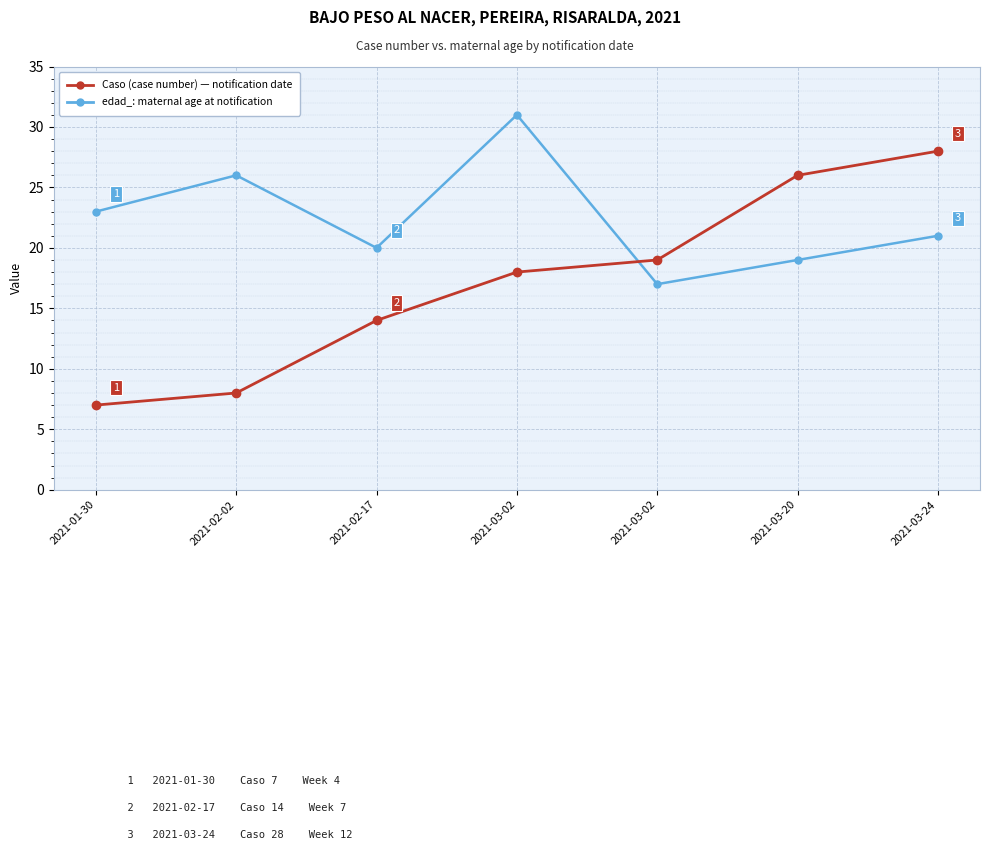

How many lines are shown in the chart?

2